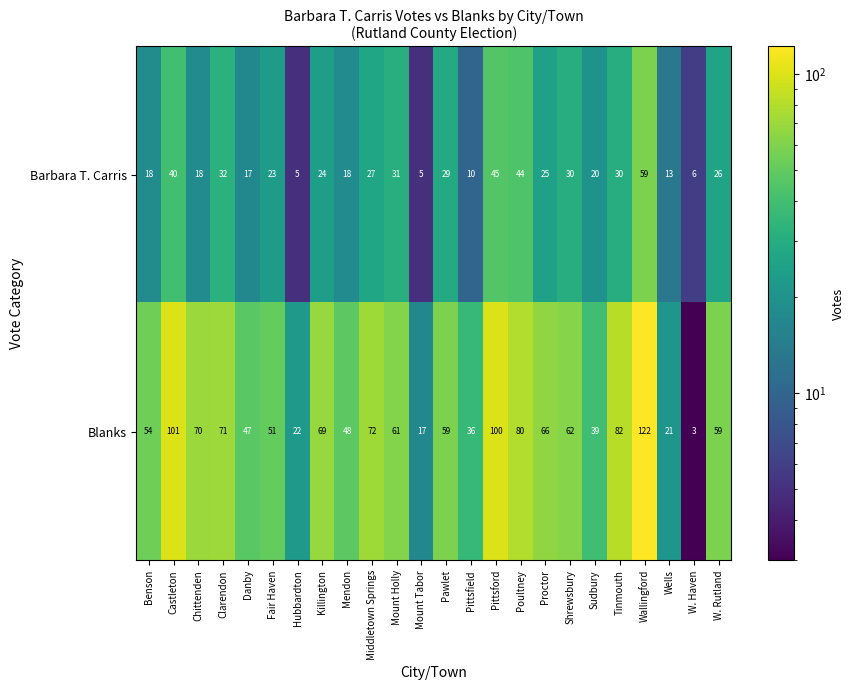

Rank the series at Sudbury from lowest to highest value.

Barbara T. Carris, Blanks